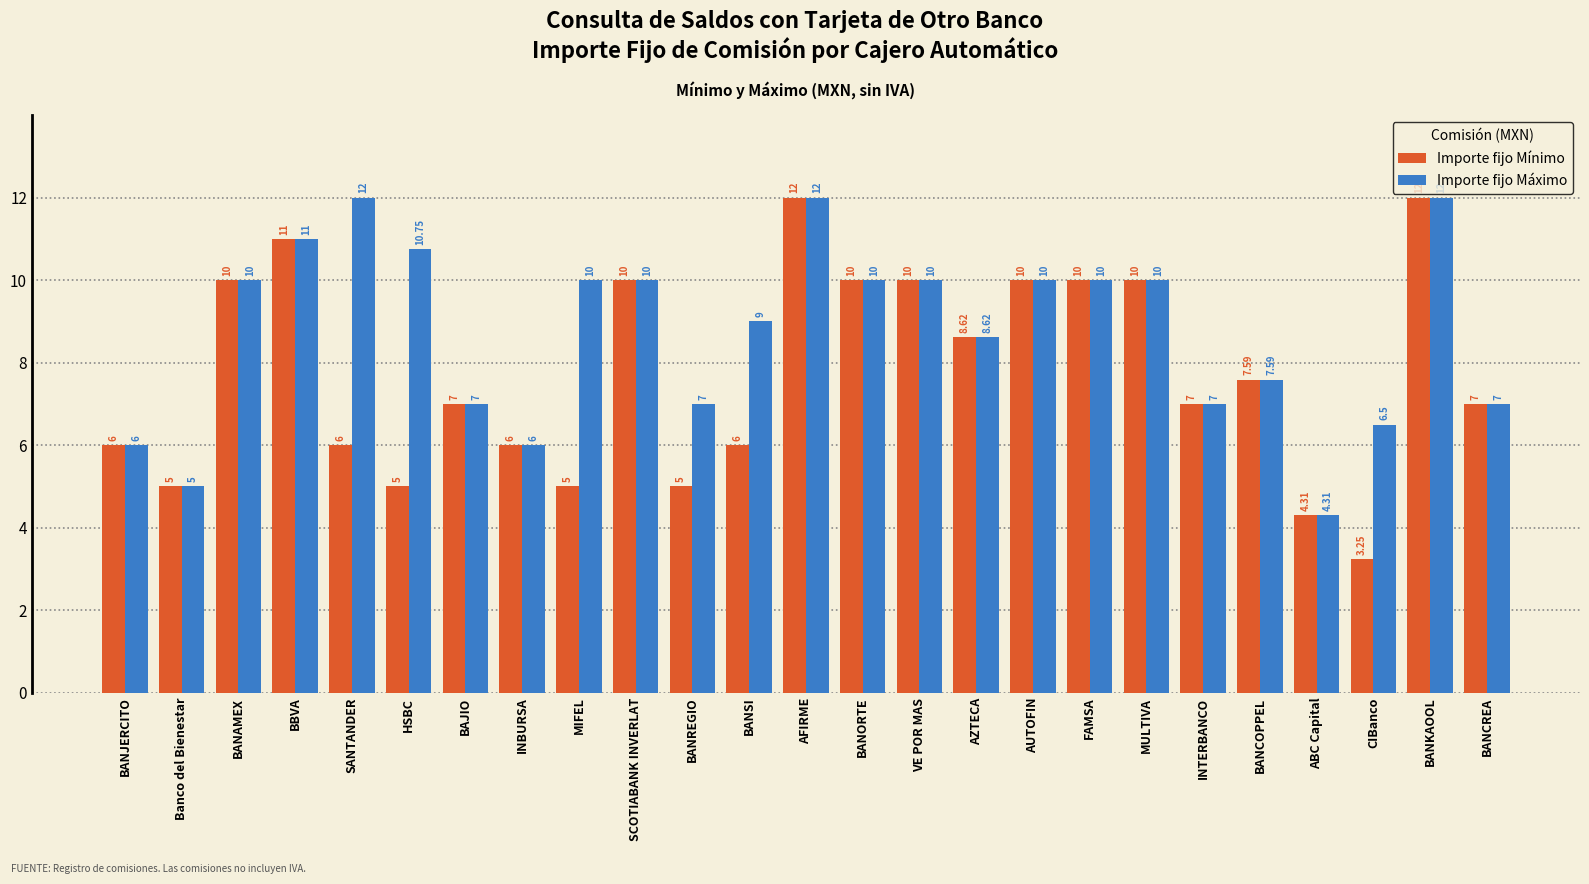

Between MULTIVA and CIBanco, which series saw the biggest shift?

Importe fijo Mínimo